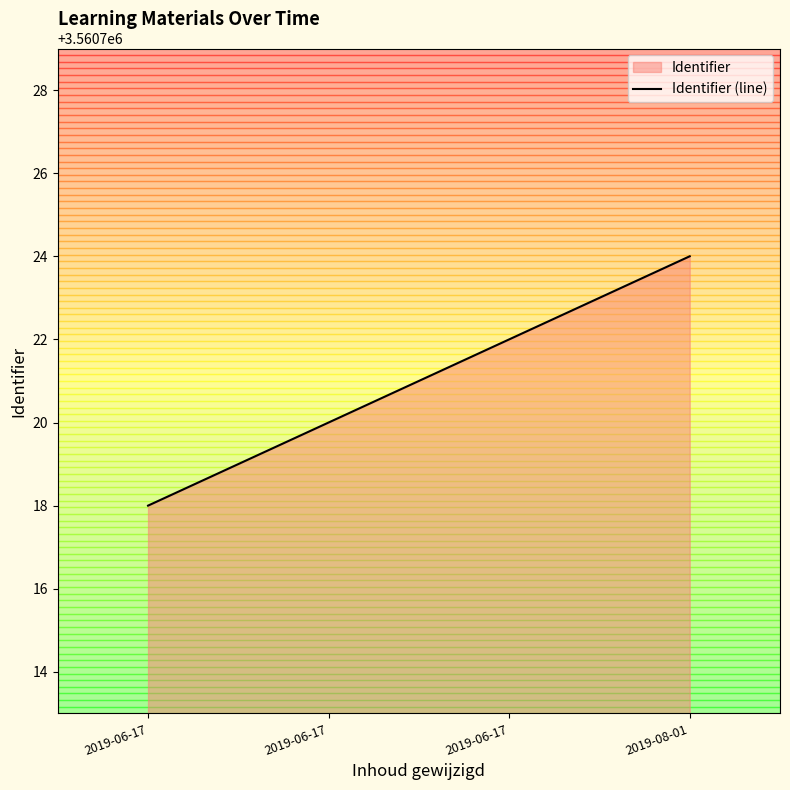

What is the difference between the maximum and minimum values?

6